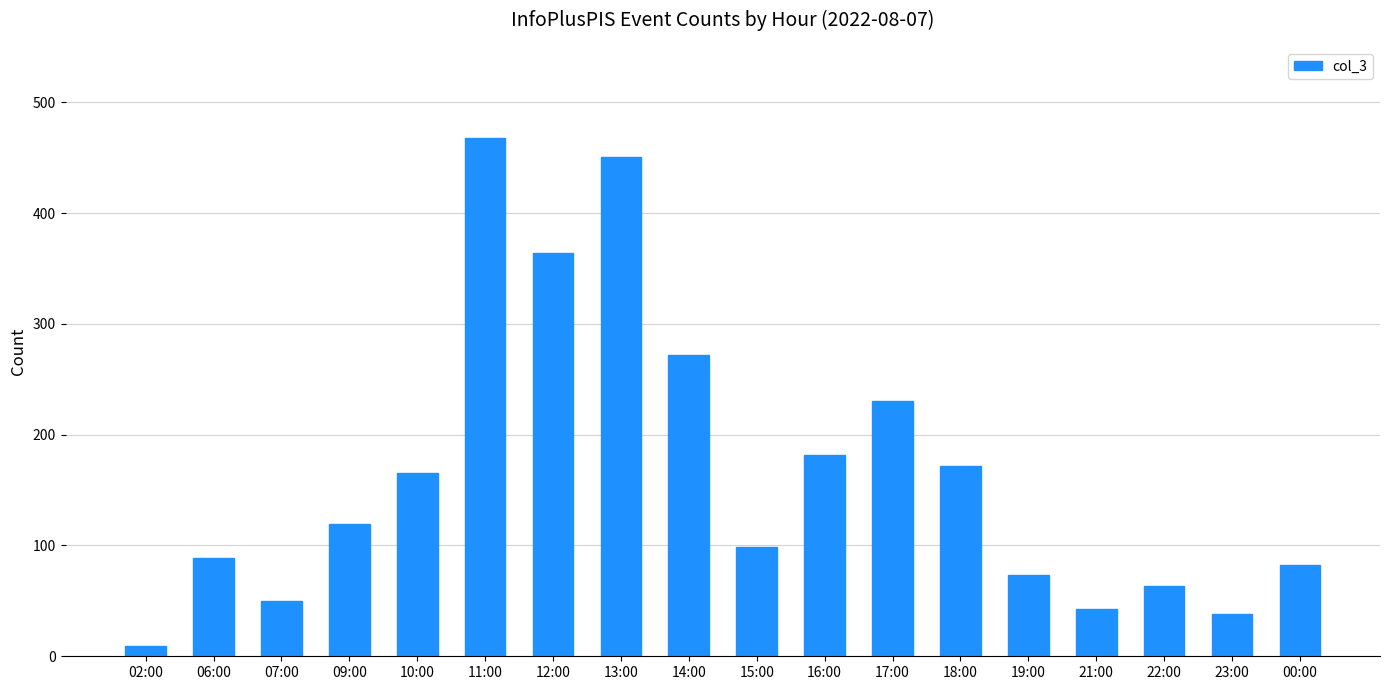

The value at 15:00 is 31. True or false?

False